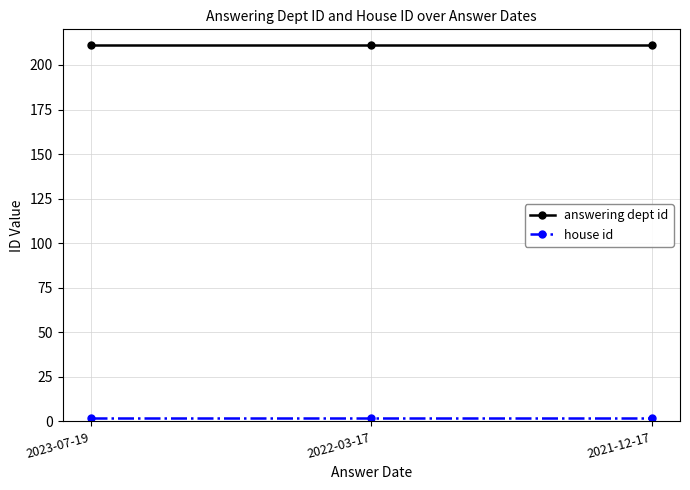

What is the difference between the highest and lowest values at 2023-07-19?

209